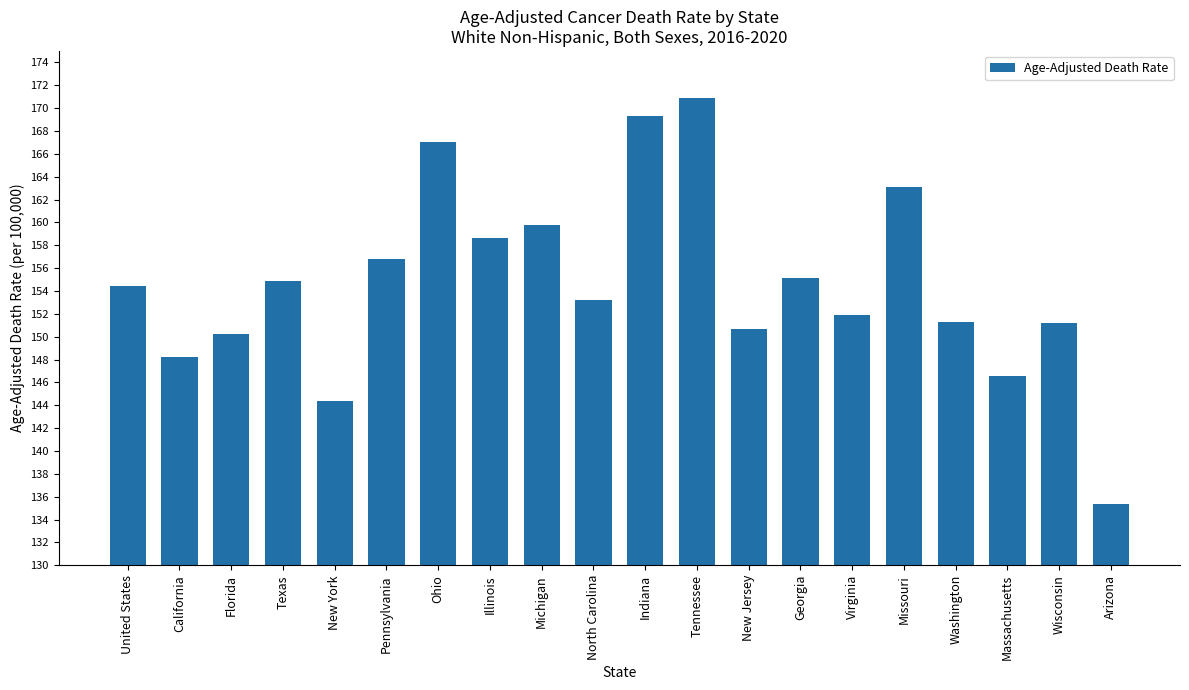

Which has a higher value, Tennessee or Massachusetts?

Tennessee